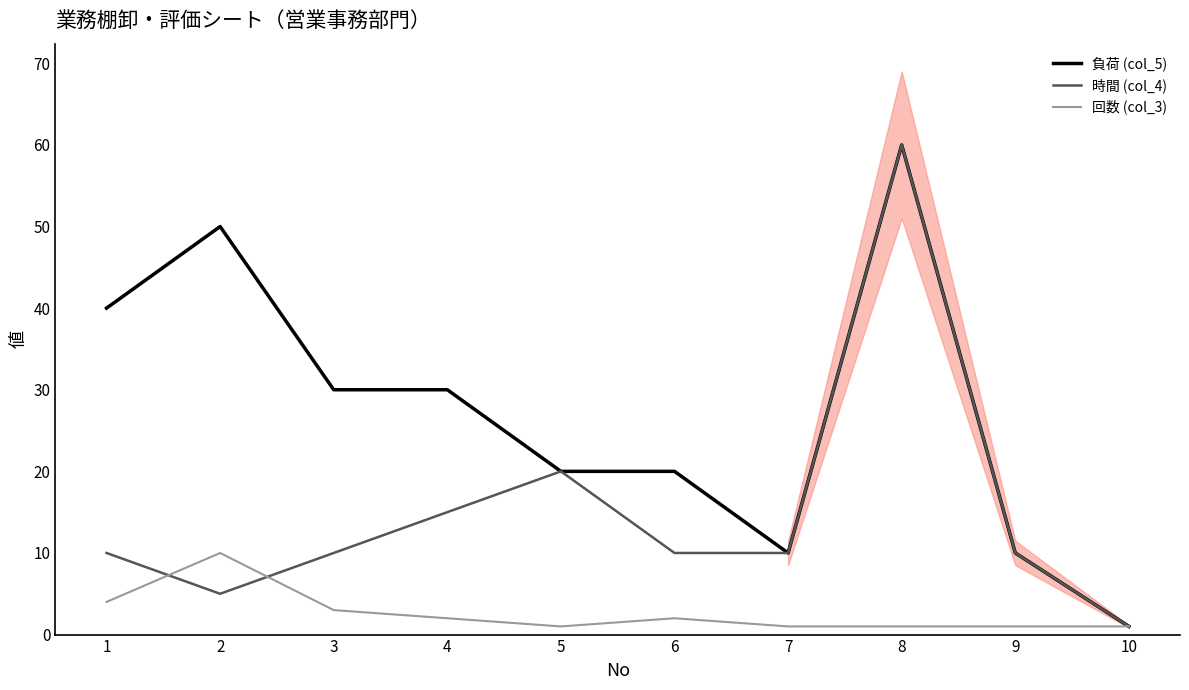

List the series in order of their peak value, lowest first.

回数 (col_3), 負荷 (col_5), 時間 (col_4)